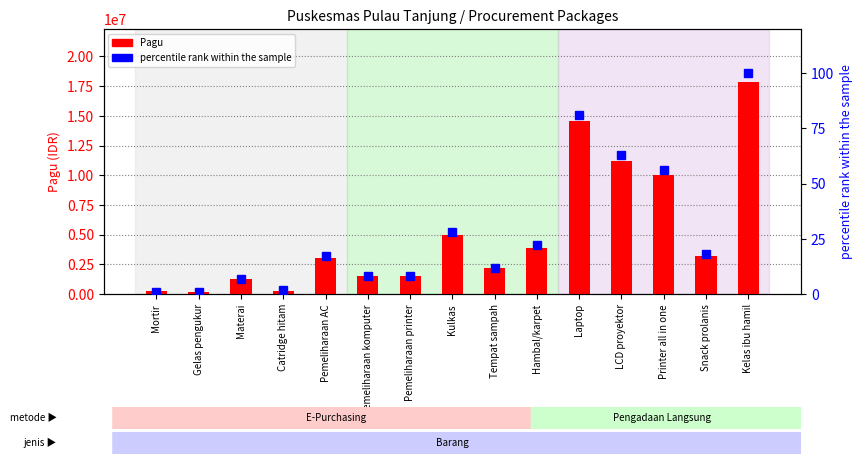

True or false: percentile rank within the sample has a value of 12 at Tempat sampah.

True